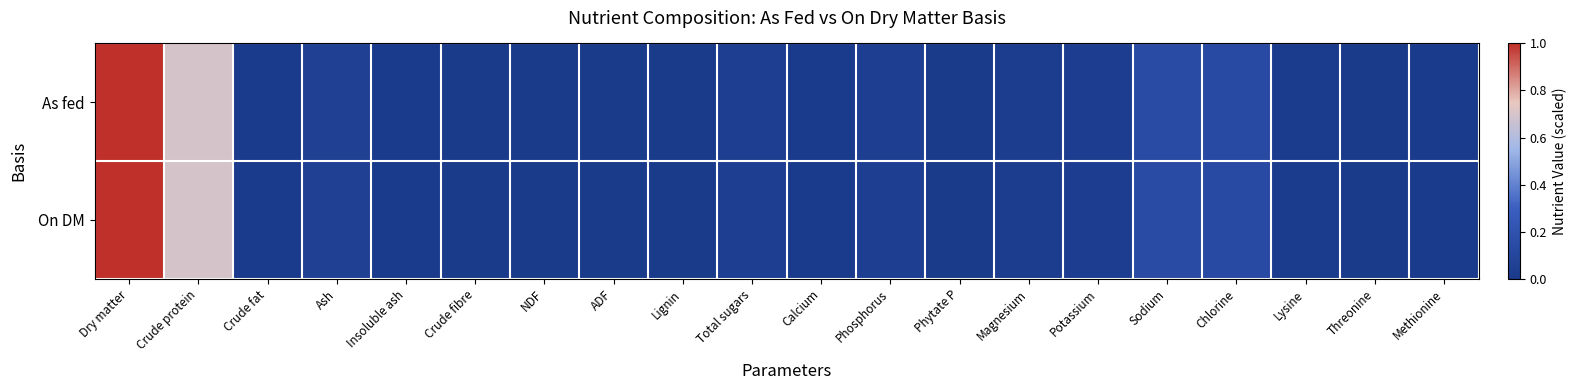

Which has a higher value, Lignin or Potassium?

Potassium